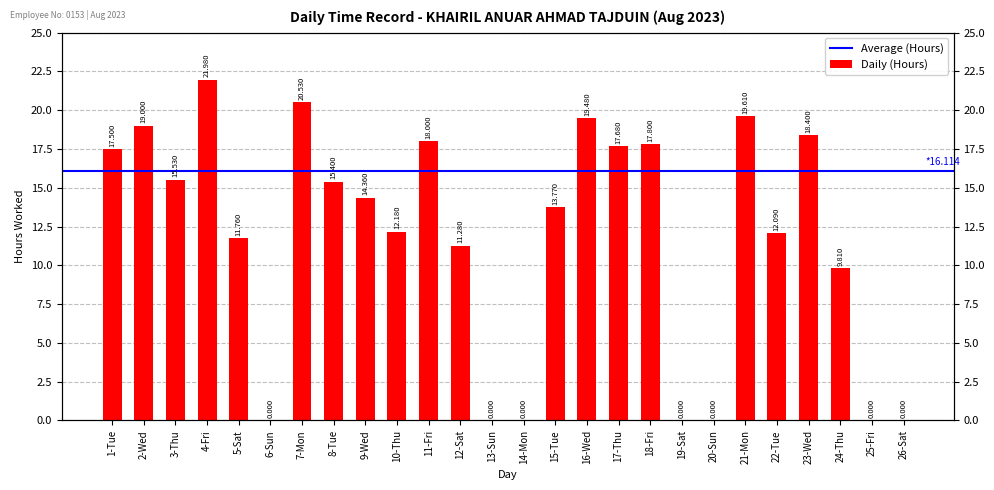

What is the difference between the maximum and second lowest values?

22.0